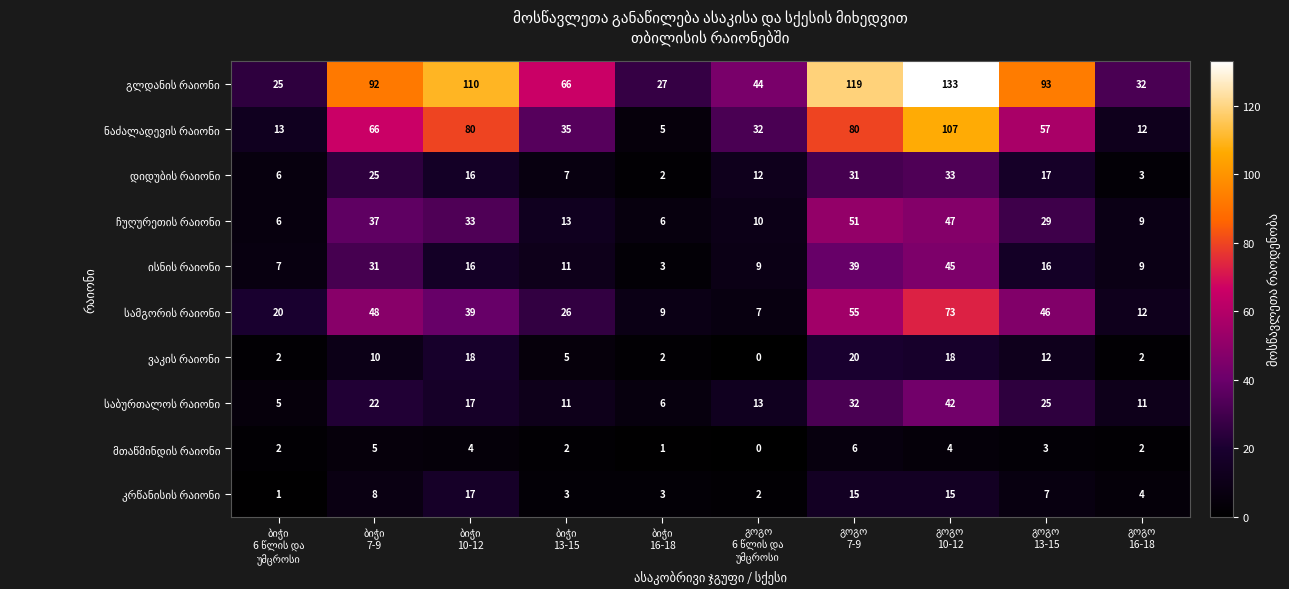

At how many categories does at least one series exceed 17?

10